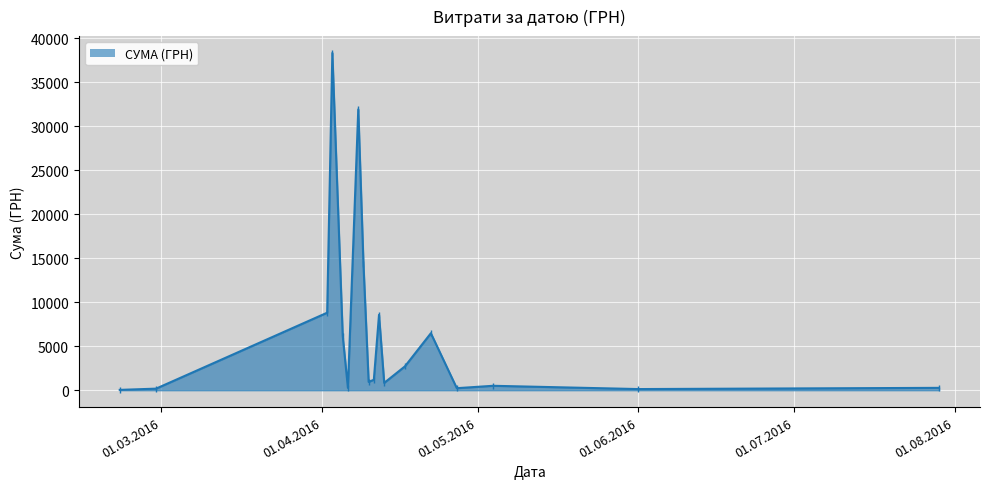

What is the greatest value displayed?

38303.0